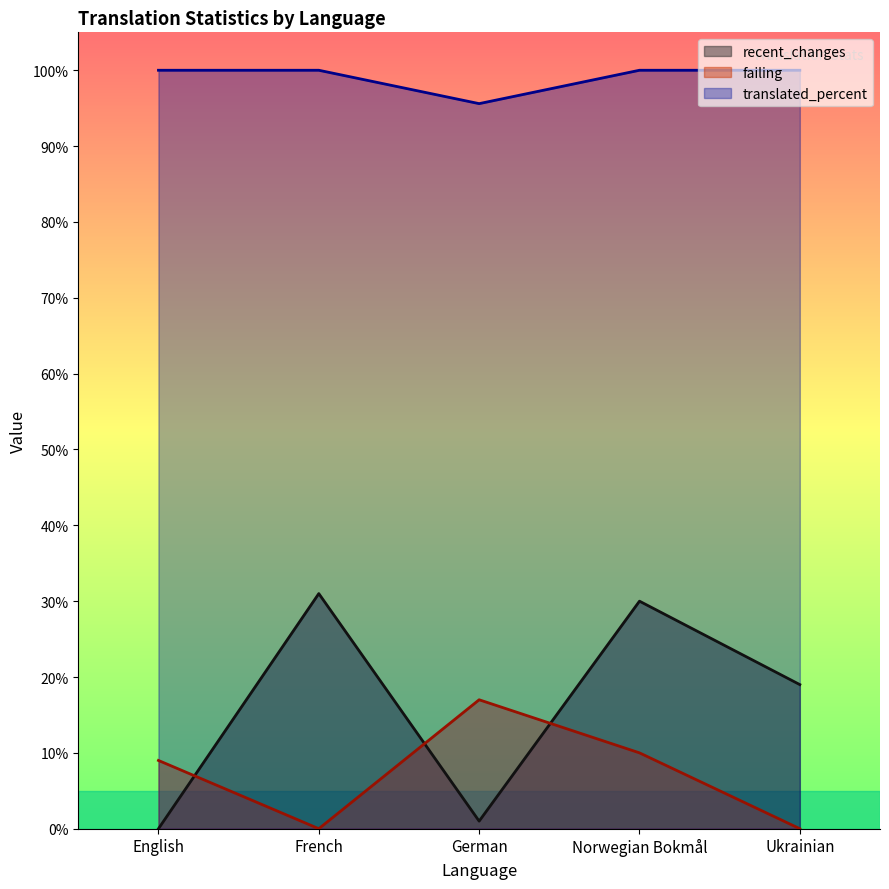

What are all the series names shown in the legend?

recent_changes, failing, translated_percent